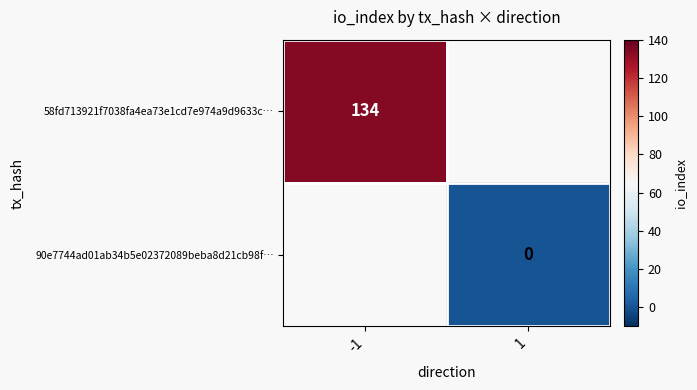

The value of 58fd713921f7038fa4ea73e1cd7e974a9d9633c… at -1 is 42. True or false?

False